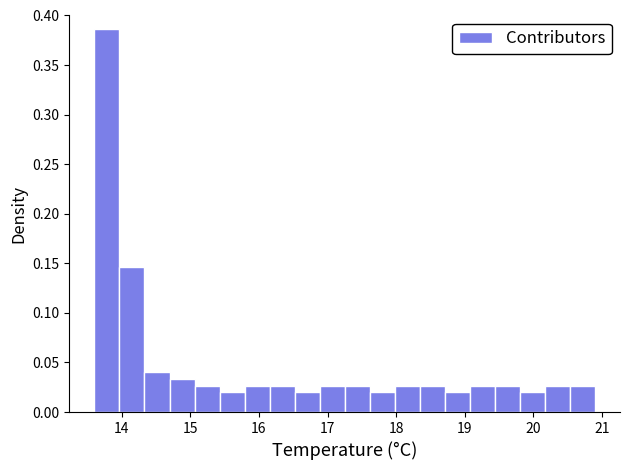

Around what value on the x-axis is the tallest bar? Give the approximate position of its centre, as read against the axis.

13.8